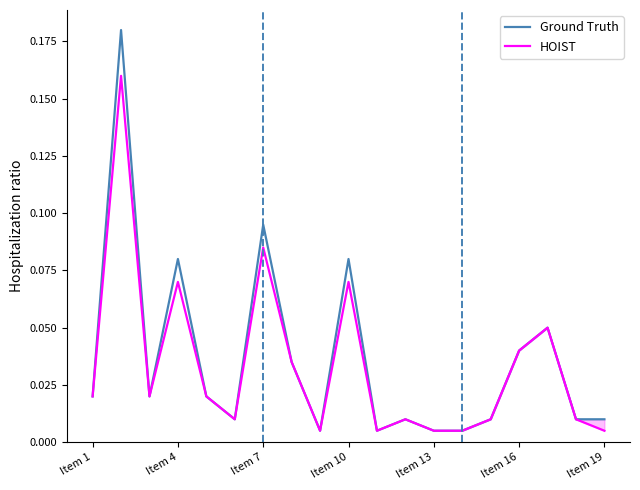

In HOIST, how many points are lower than both neighbors (excluding endpoints)?

4